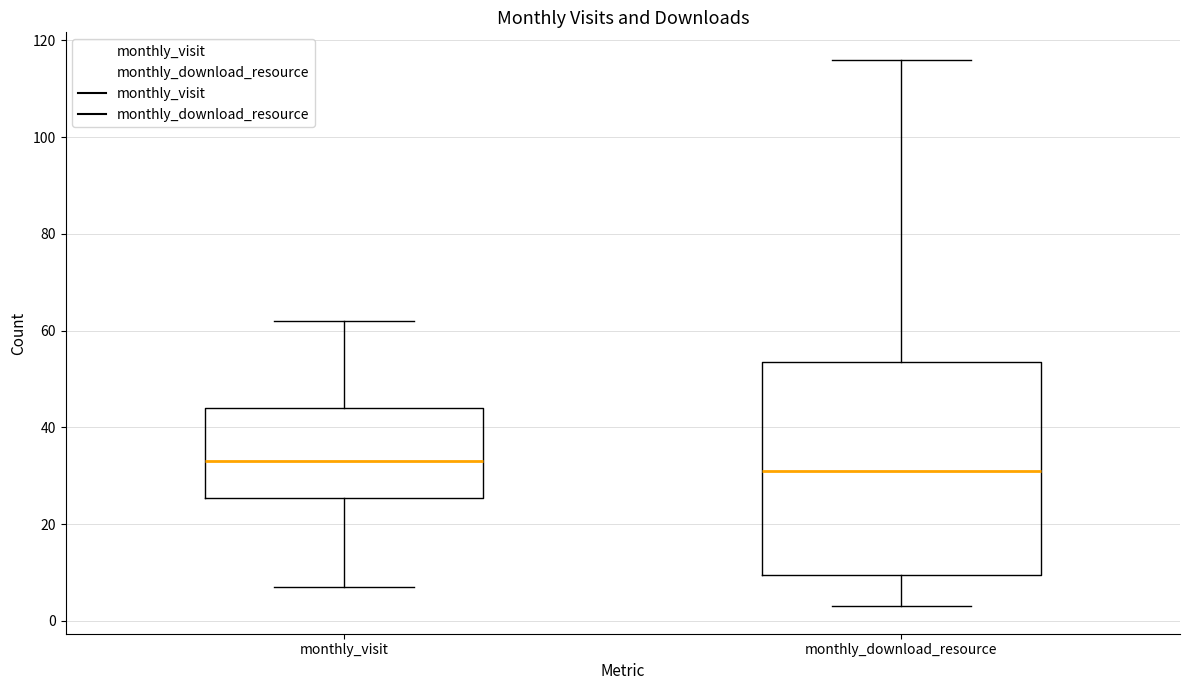

Which box's median line is the highest?

monthly_visit